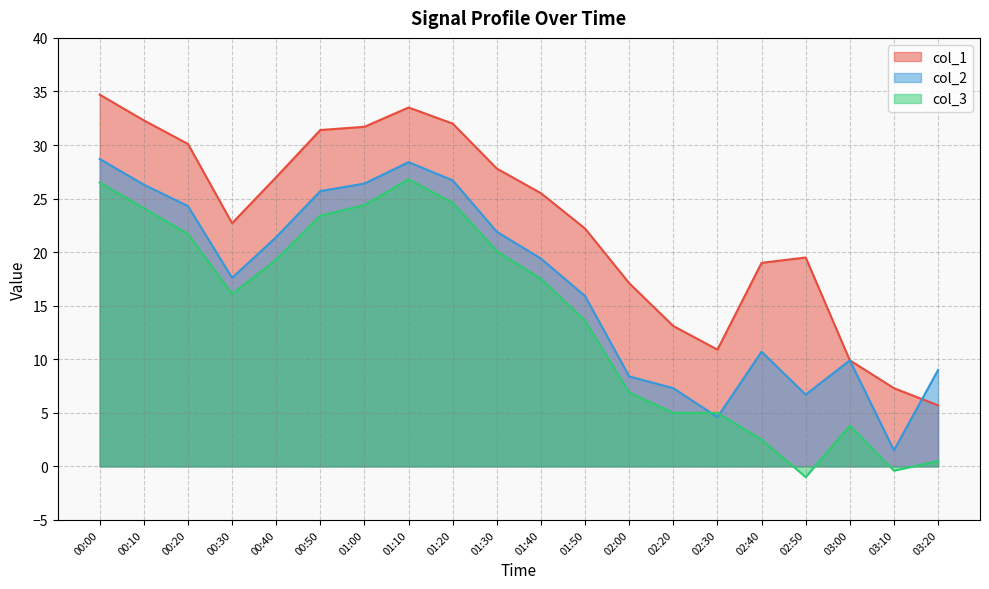

How many positive values does the col_3 series have?

18